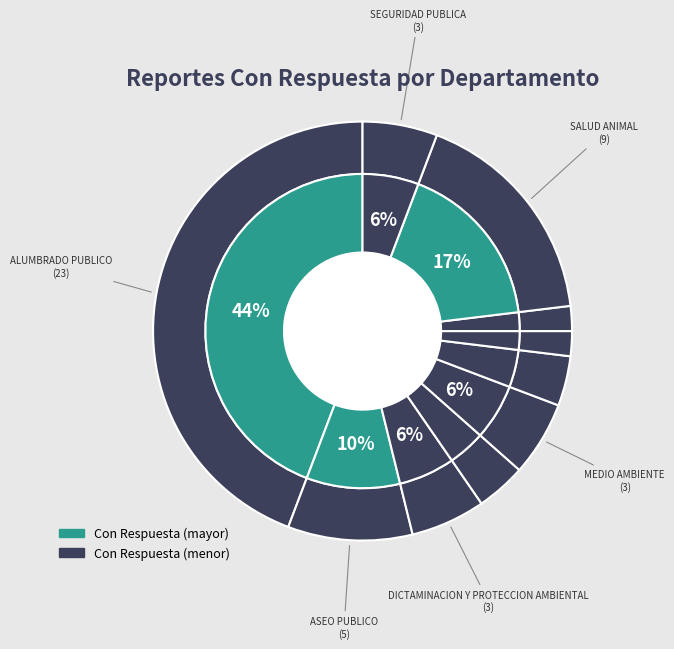

To the nearest percent, what percentage of the pie is SALUD ANIMAL?

17%